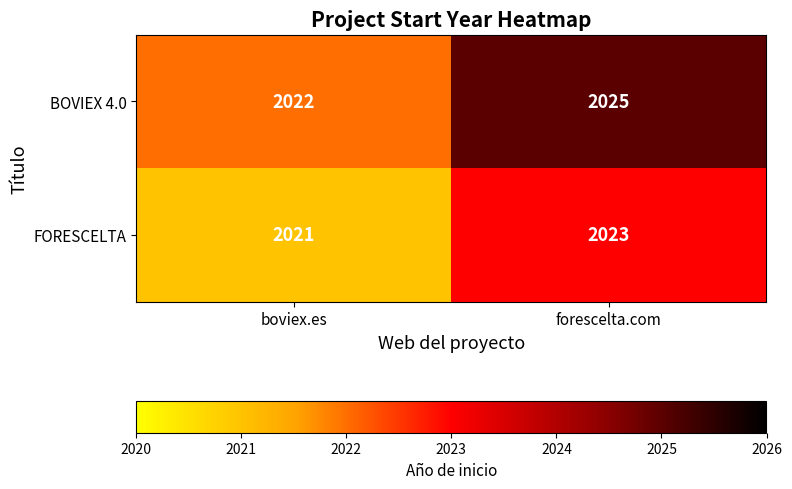

What is the sum of the FORESCELTA values at boviex.es and forescelta.com?

4044